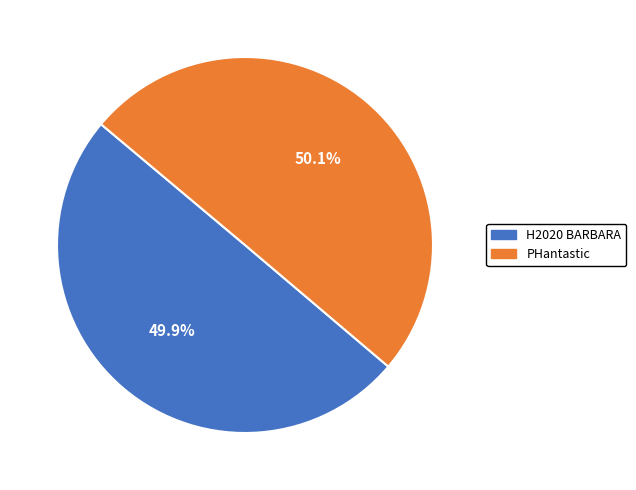

Do PHantastic and H2020 BARBARA together represent more than half of the pie?

Yes